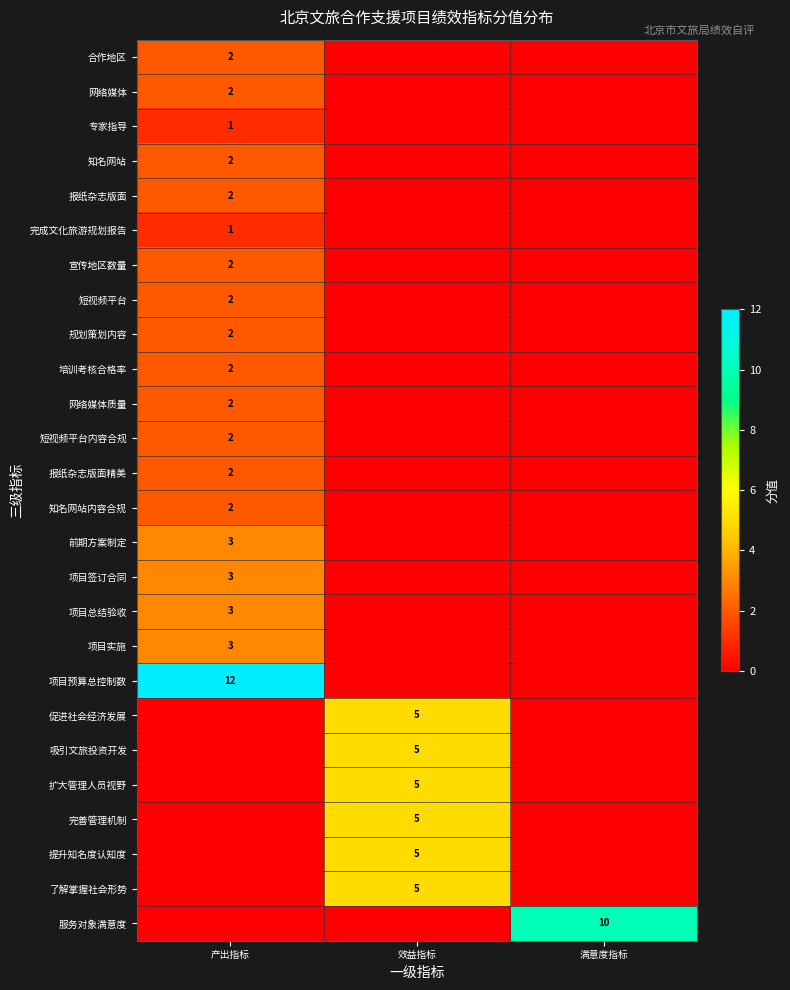

Count the number of data series in this chart.

26